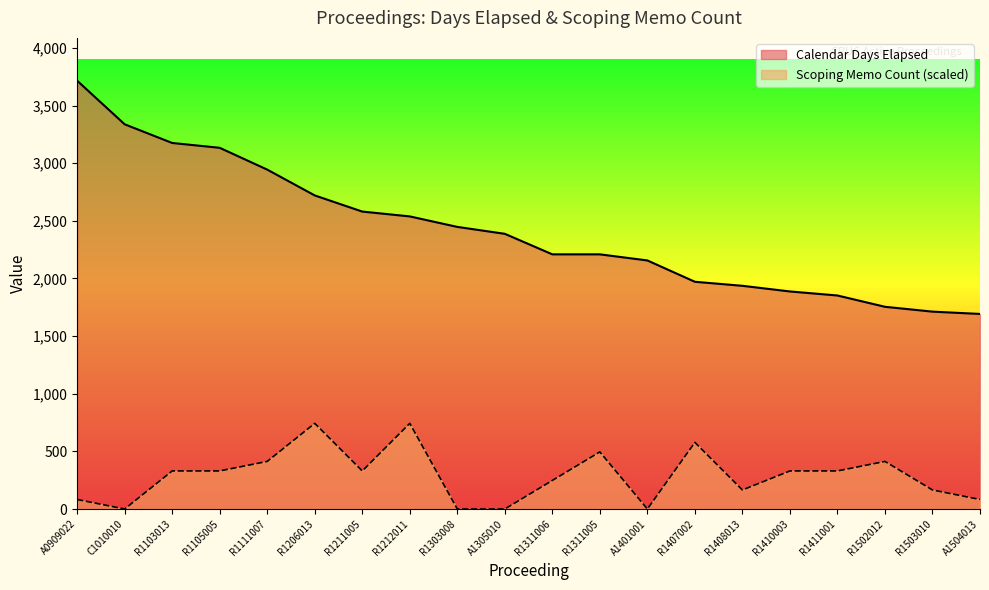

Which label corresponds to the smallest value in the chart?

C1010010